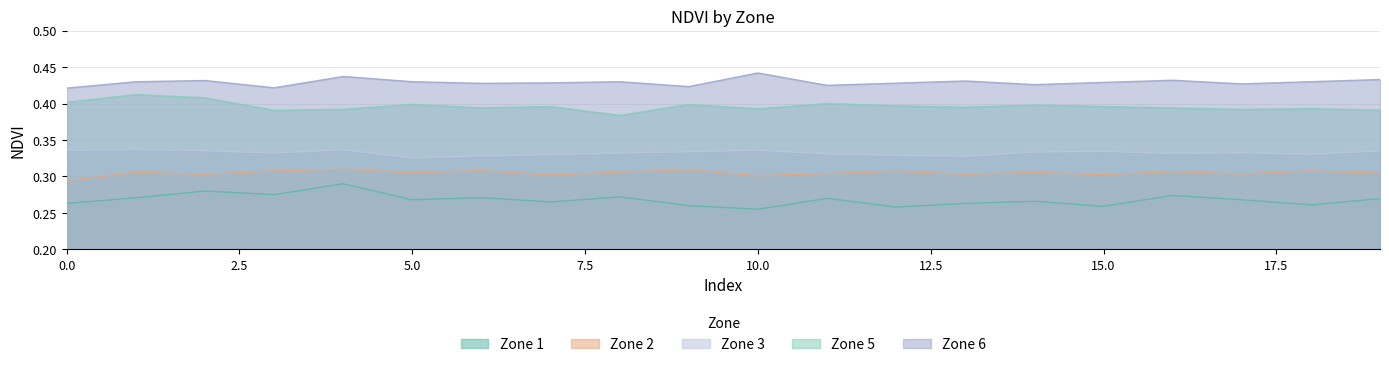

True or false: Zone 5 and Zone 6 cross at least once.

False